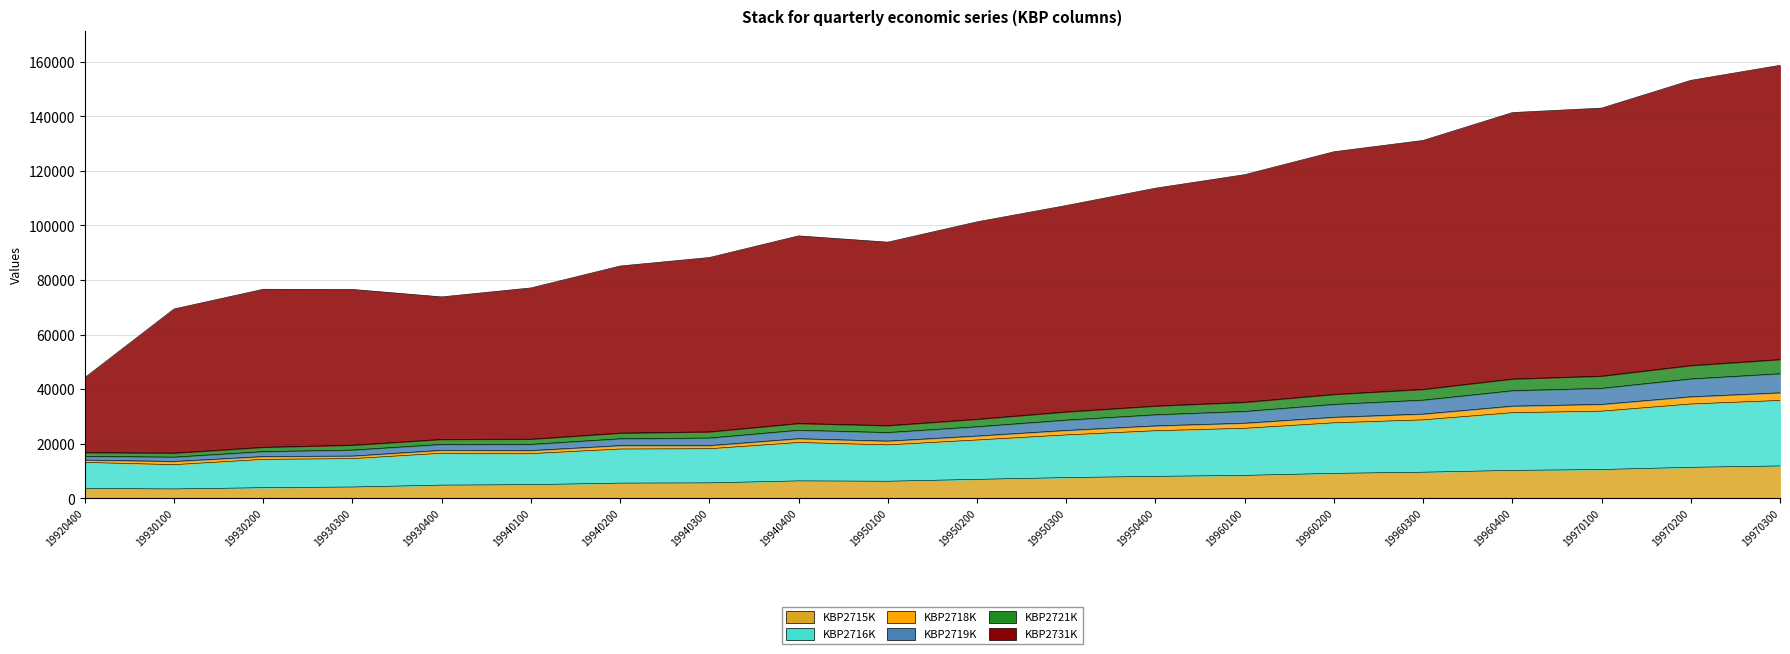

True or false: KBP2715K and KBP2718K cross at least once.

False